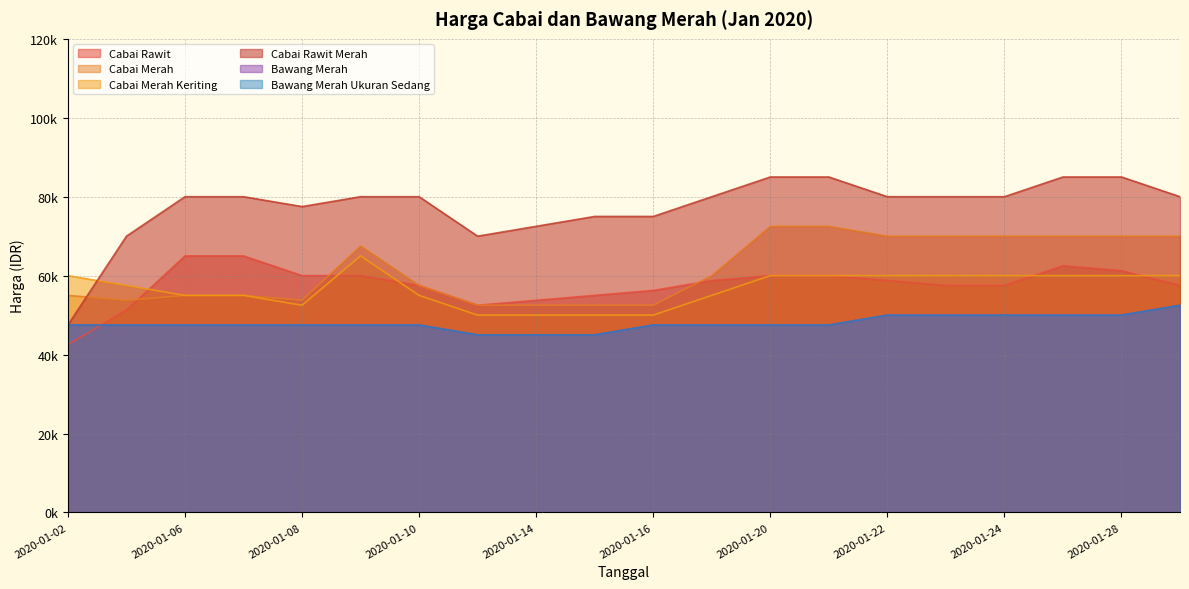

True or false: Bawang Merah Ukuran Sedang has a value of 64436 at 2020-01-20.

False